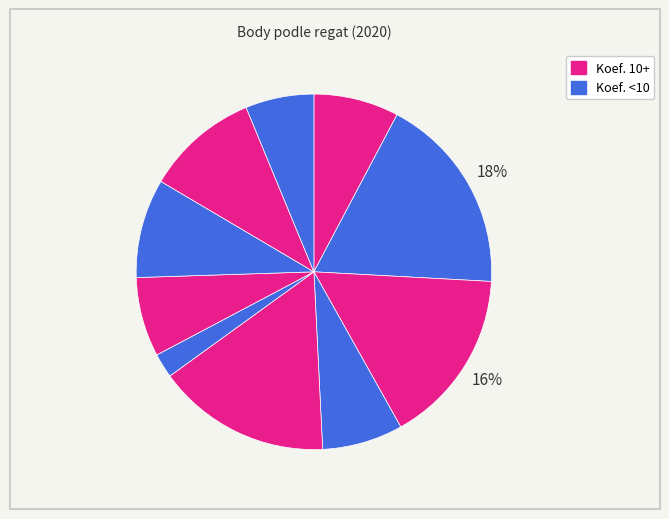

How many segments does this pie chart have?

10